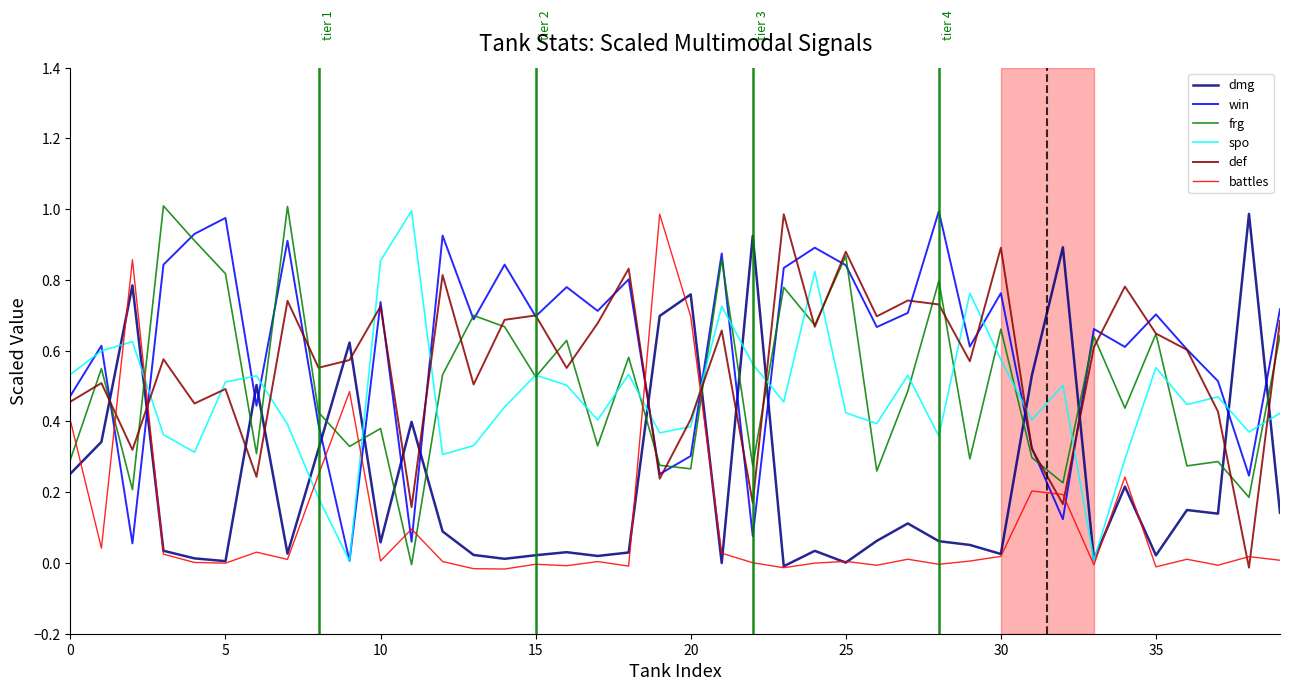

How many times do dmg and frg cross each other?

16